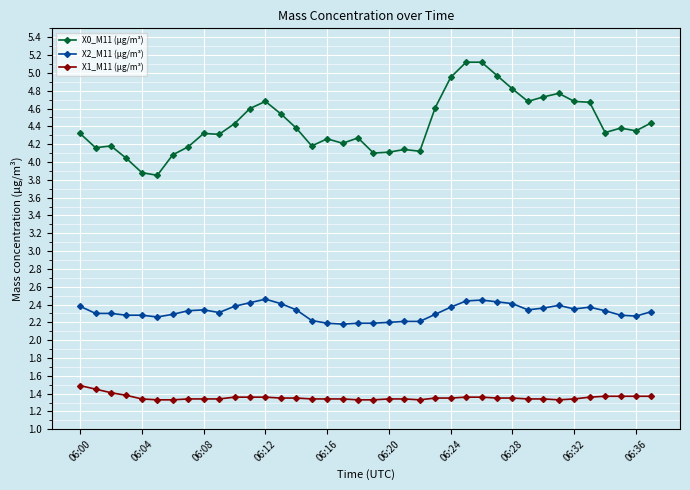

Is this an area chart (filled region under the line)?

No